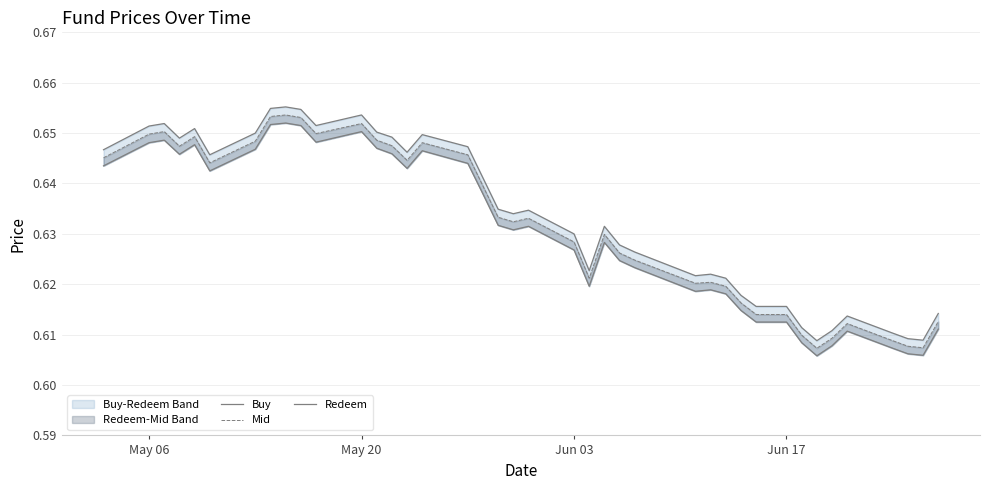

Count the number of data series in this chart.

3